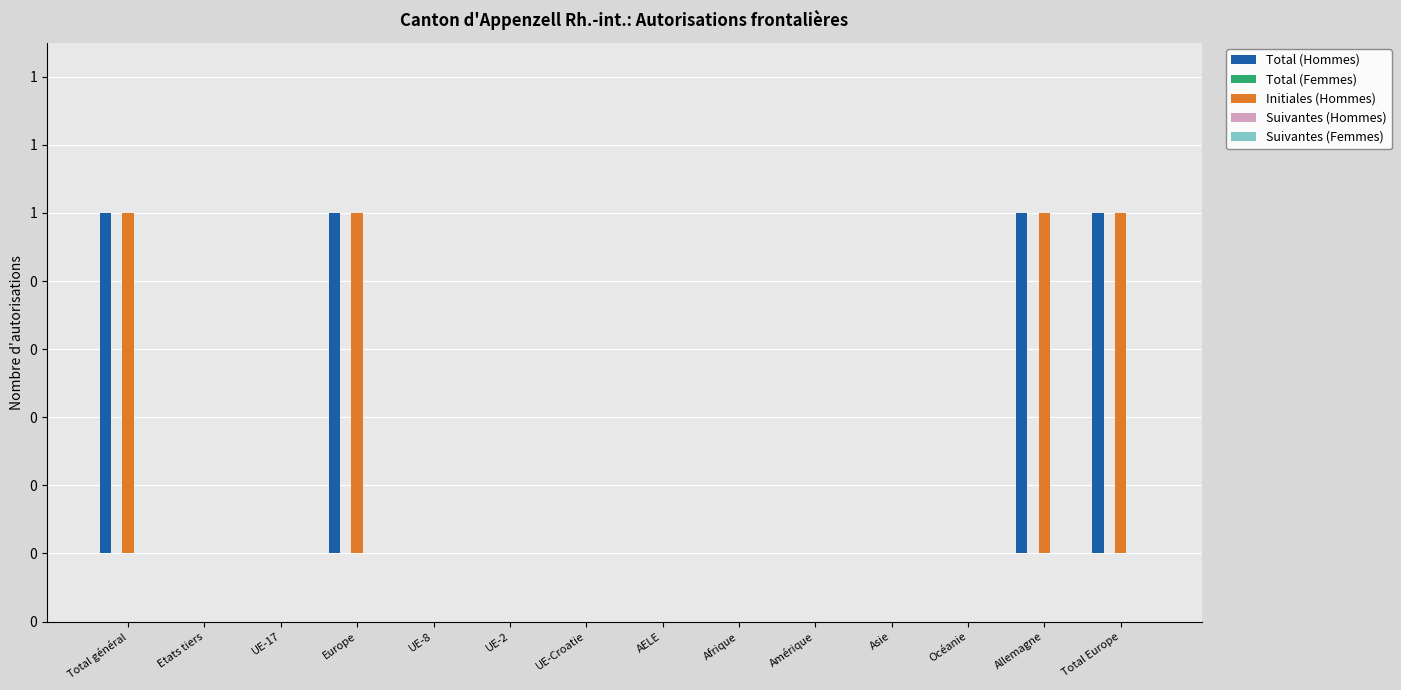

Does the chart contain stacked bars?

No